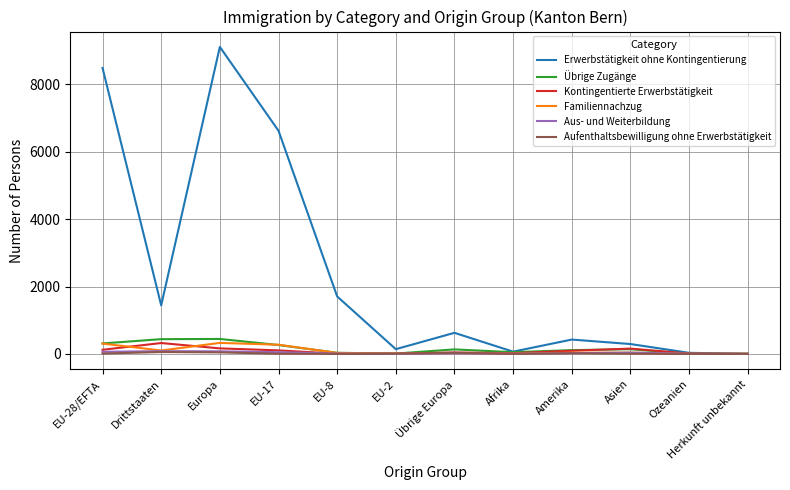

Which series has the largest range (max minus min)?

Erwerbstätigkeit ohne Kontingentierung